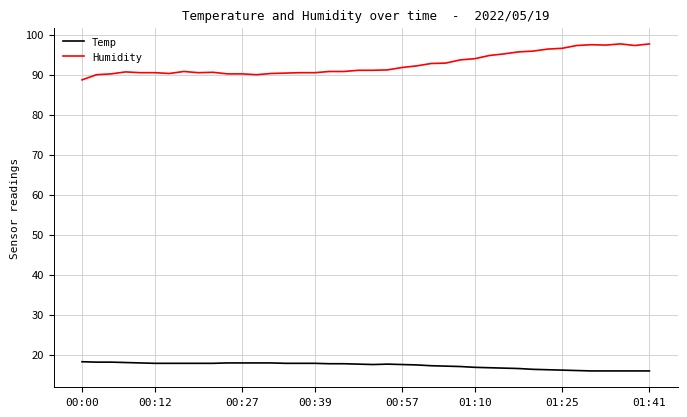

True or false: Humidity and Temp cross at least once.

False